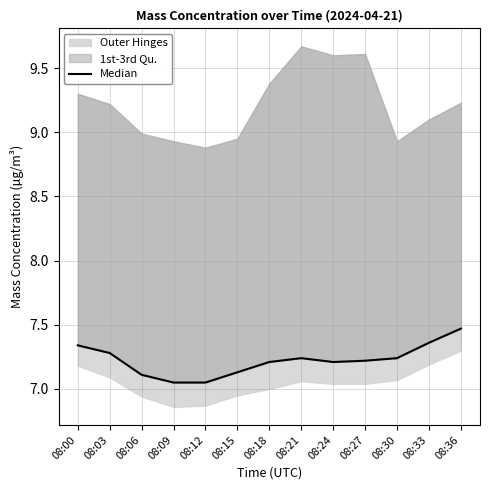

Reading left to right, list all the values displayed in this chart.

08:00=7.3	08:03=7.3	08:06=7.1	08:09=7.0	08:12=7.0	08:15=7.1	08:18=7.2	08:21=7.2	08:24=7.2	08:27=7.2	08:30=7.2	08:33=7.4	08:36=7.5